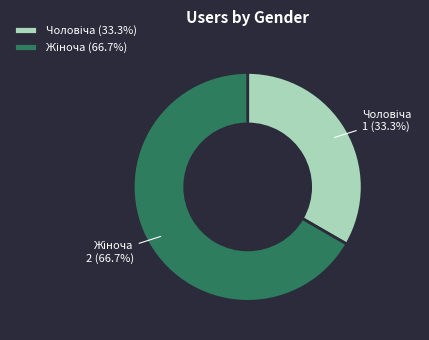

To the nearest percent, what is the combined percentage of Чоловіча and Жіноча?

100%